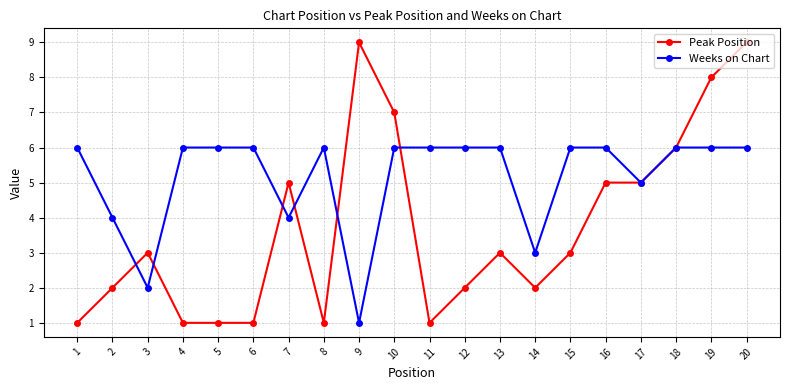

Count the number of categories in the chart.

20